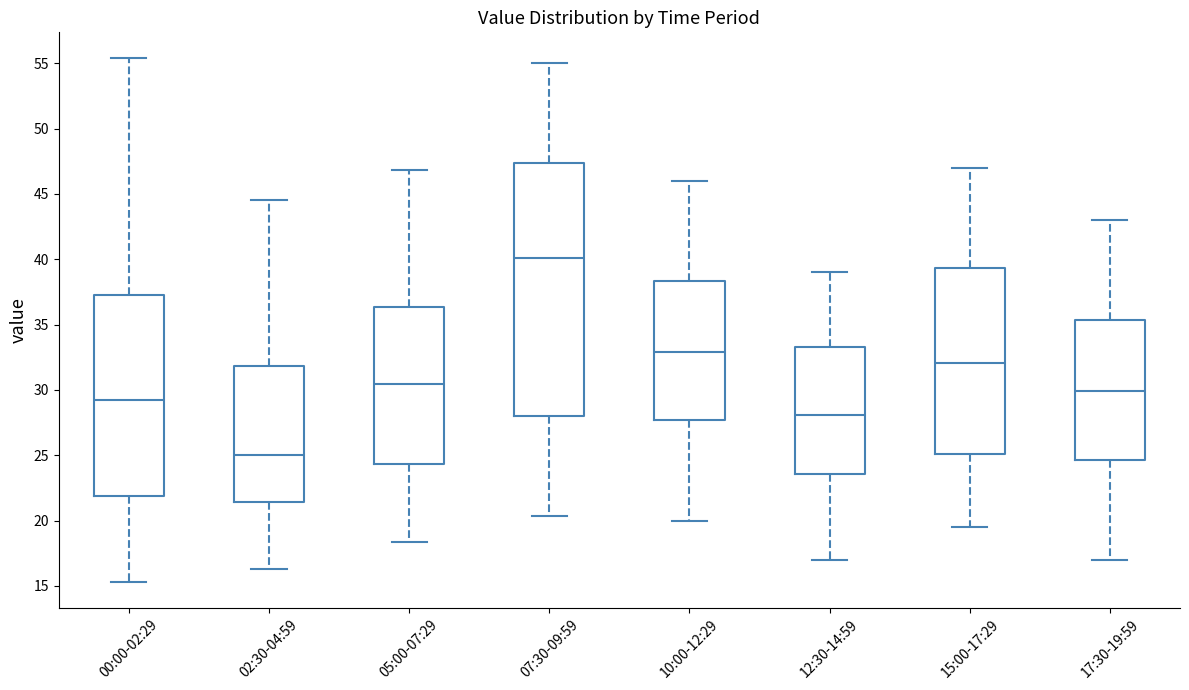

Which box is the tallest, from its lower edge to its upper edge?

07:30-09:59